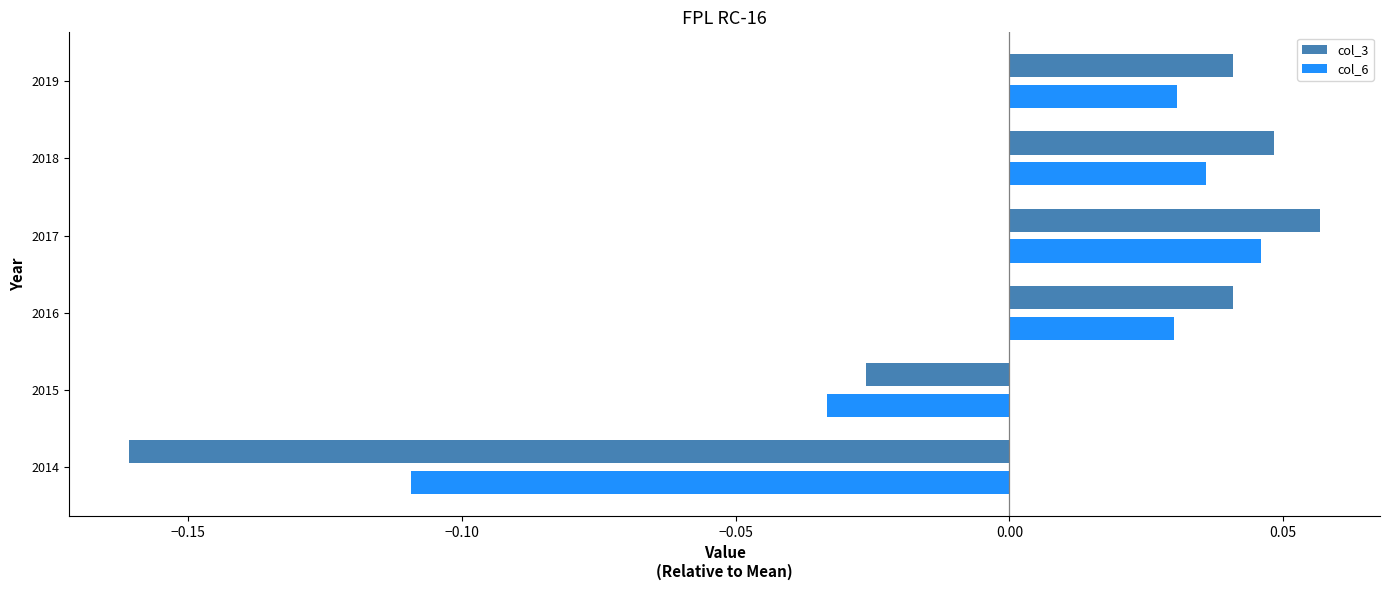

Rank the series at 2017 from highest to lowest value.

col_3, col_6